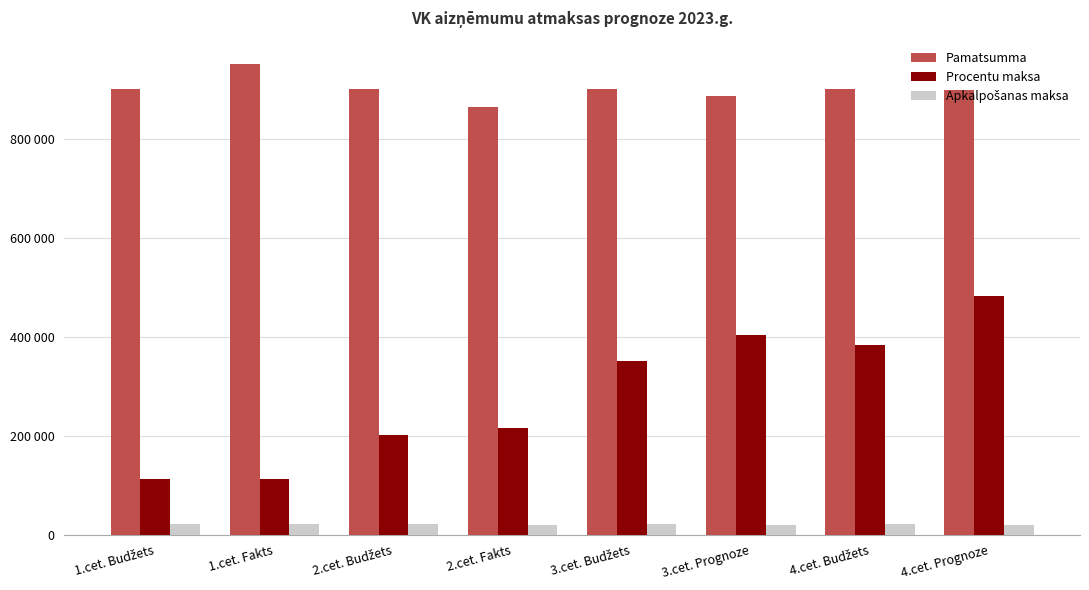

At how many categories does at least one series exceed 282517?

8